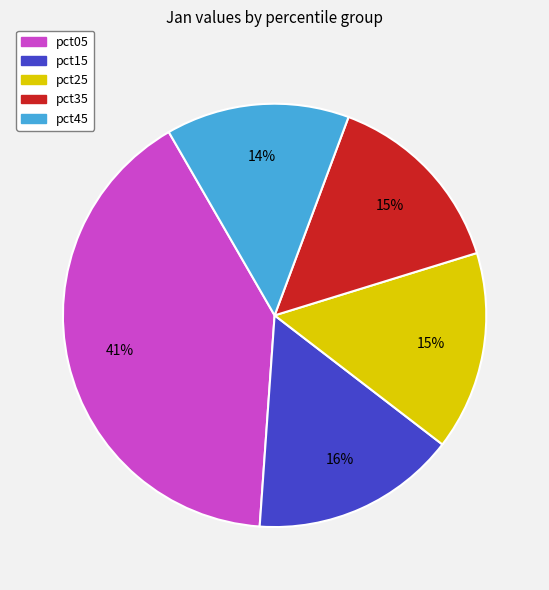

Which category has the smallest portion of the pie?

pct45